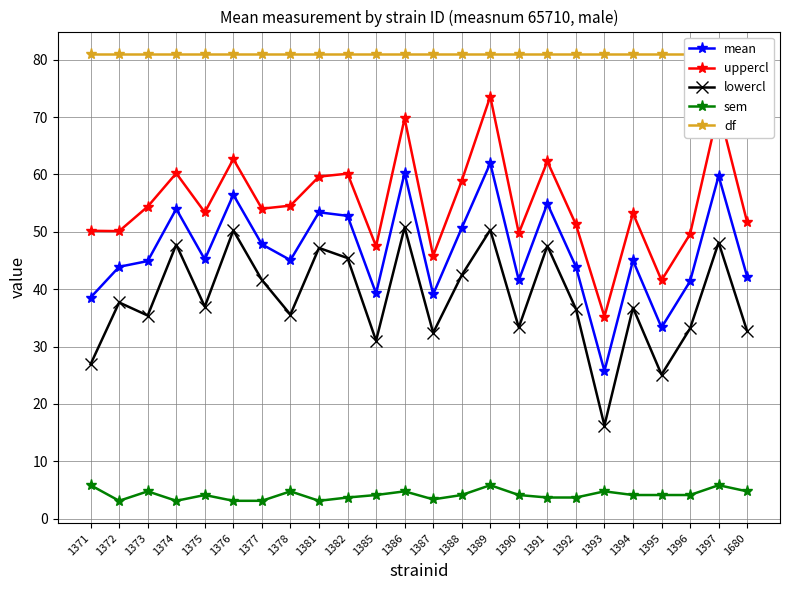

List the series in order of their peak value, highest first.

df, uppercl, mean, lowercl, sem